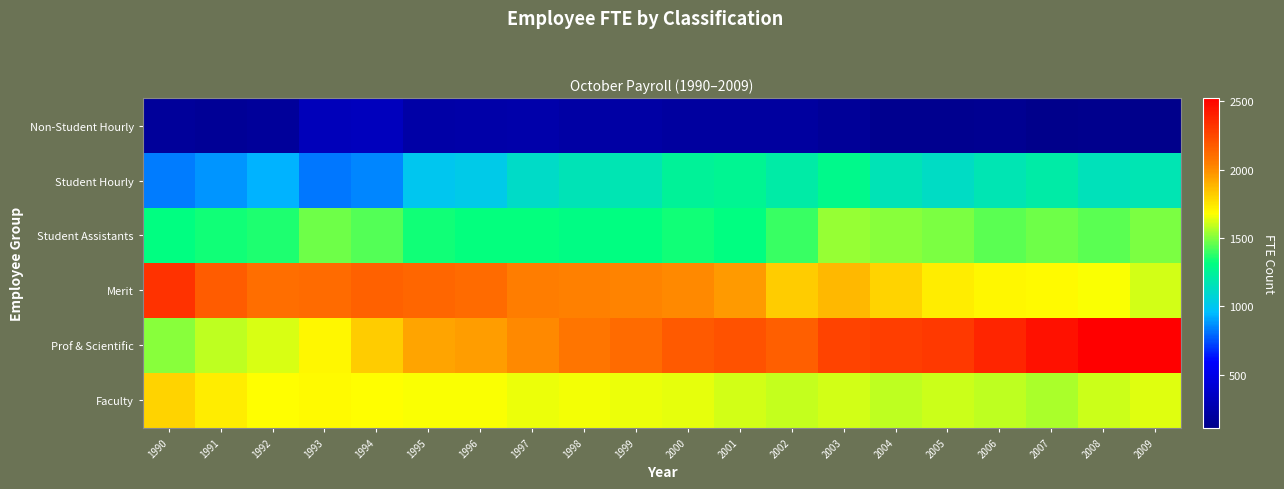

How many data points does each series have?

20